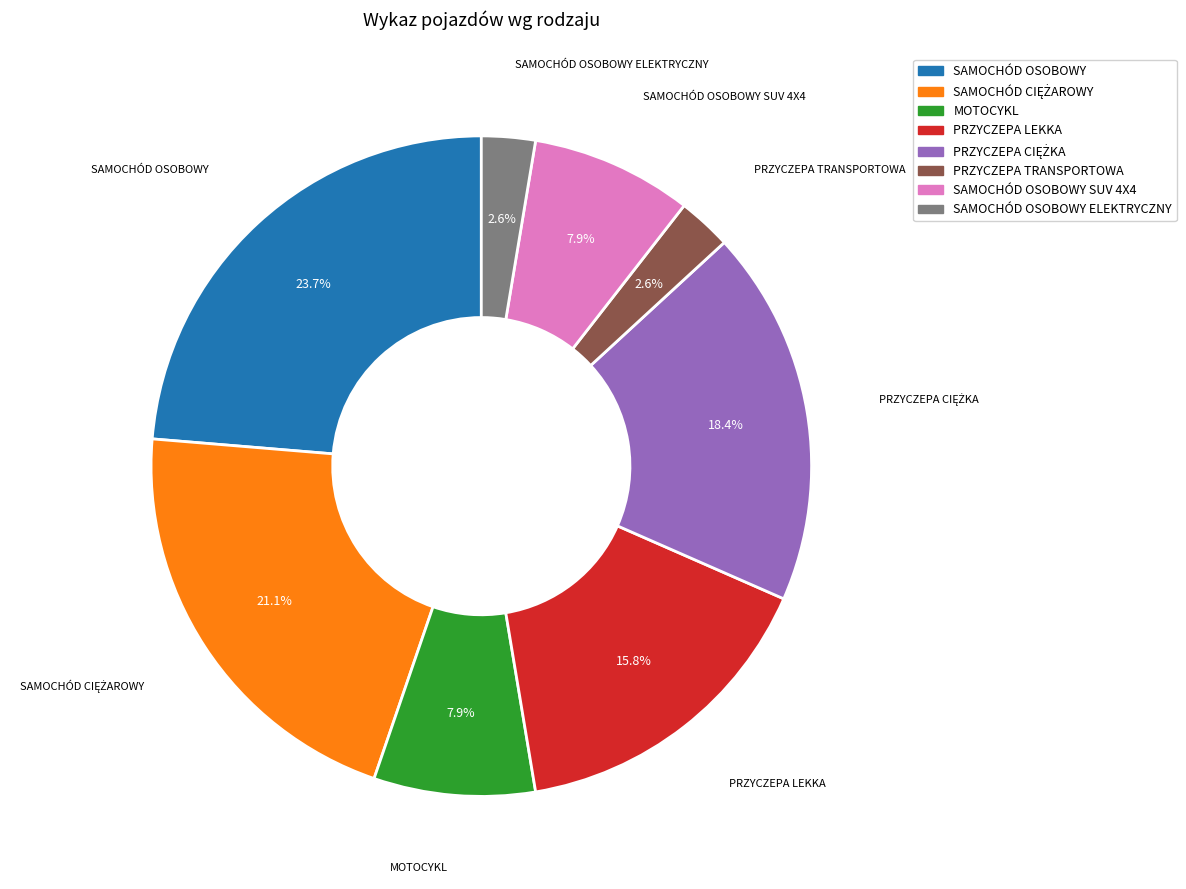

How many slices are in this pie chart?

8